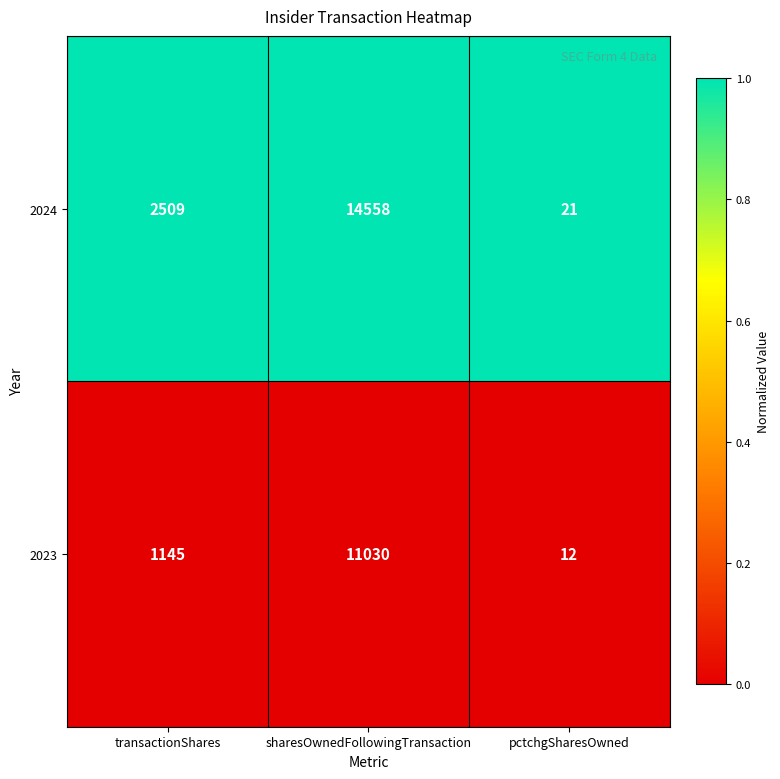

What is the sum of the 2023 values at sharesOwnedFollowingTransaction and pctchgSharesOwned?

11042